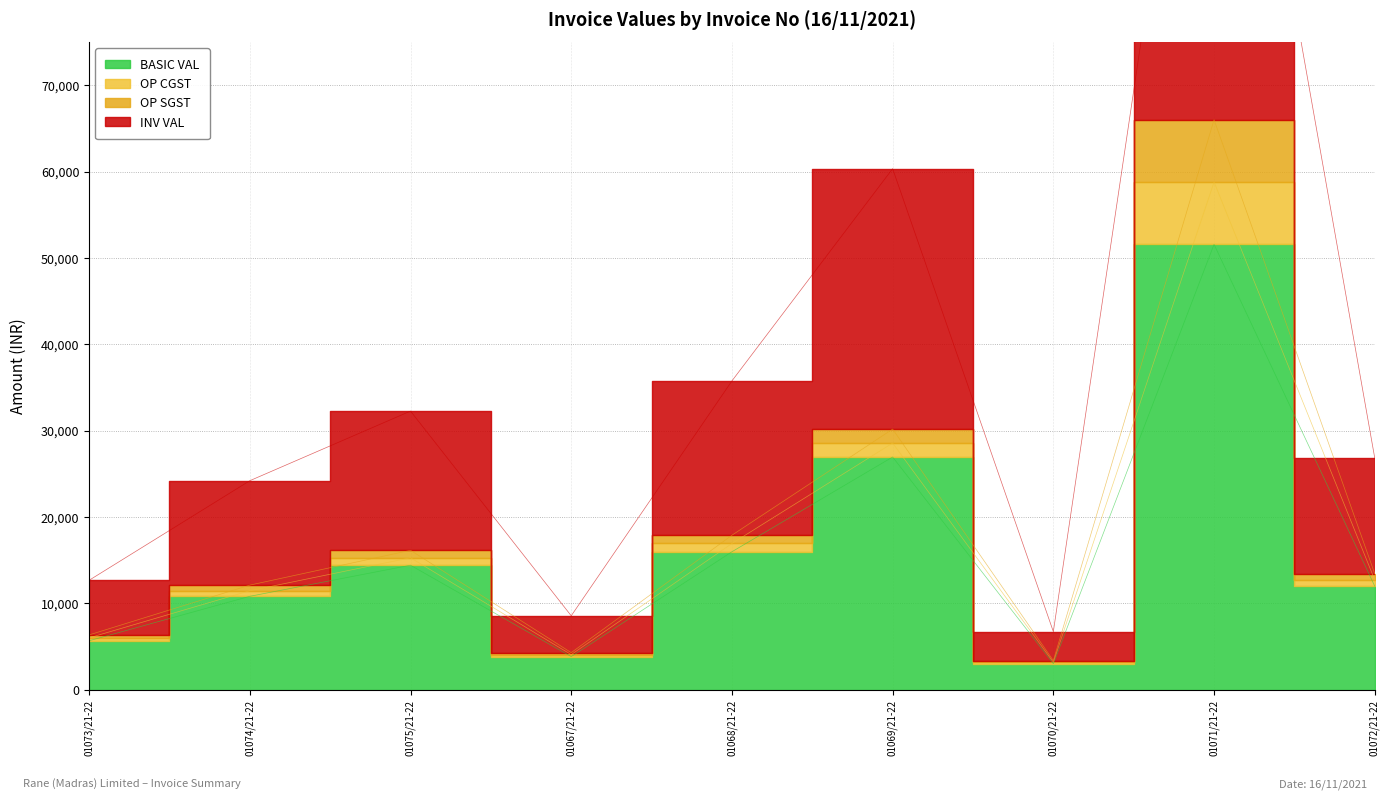

The INV VAL series shows 3352.2 at 01070/21-22. True or false?

True